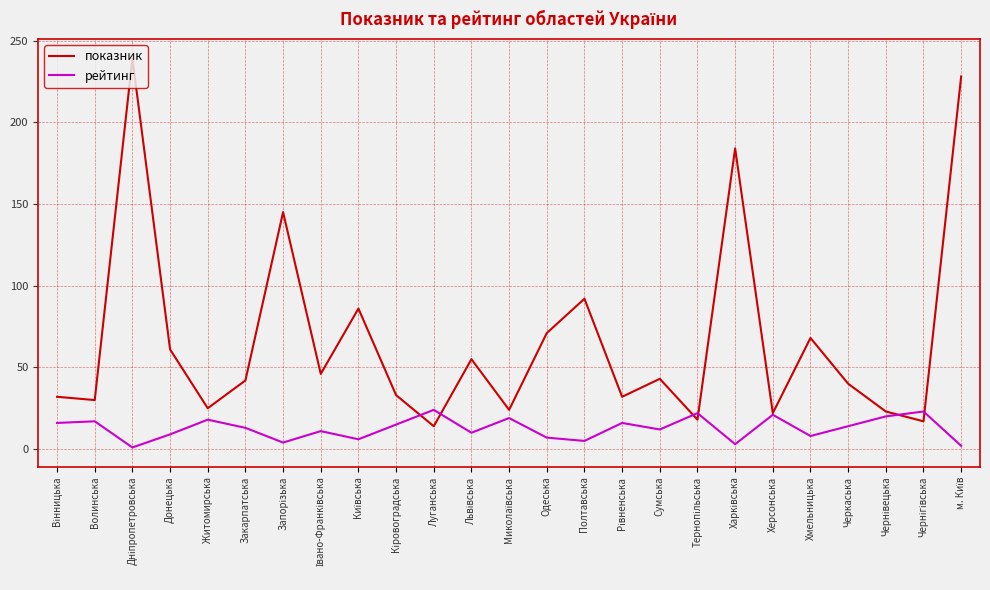

Which series ends up on top after the final intersection of показник and рейтинг?

показник